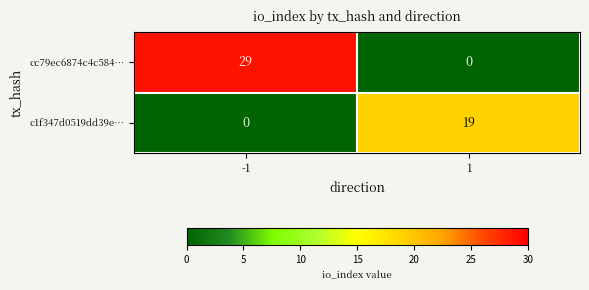

What is the spread (max minus min) of values at 1?

19